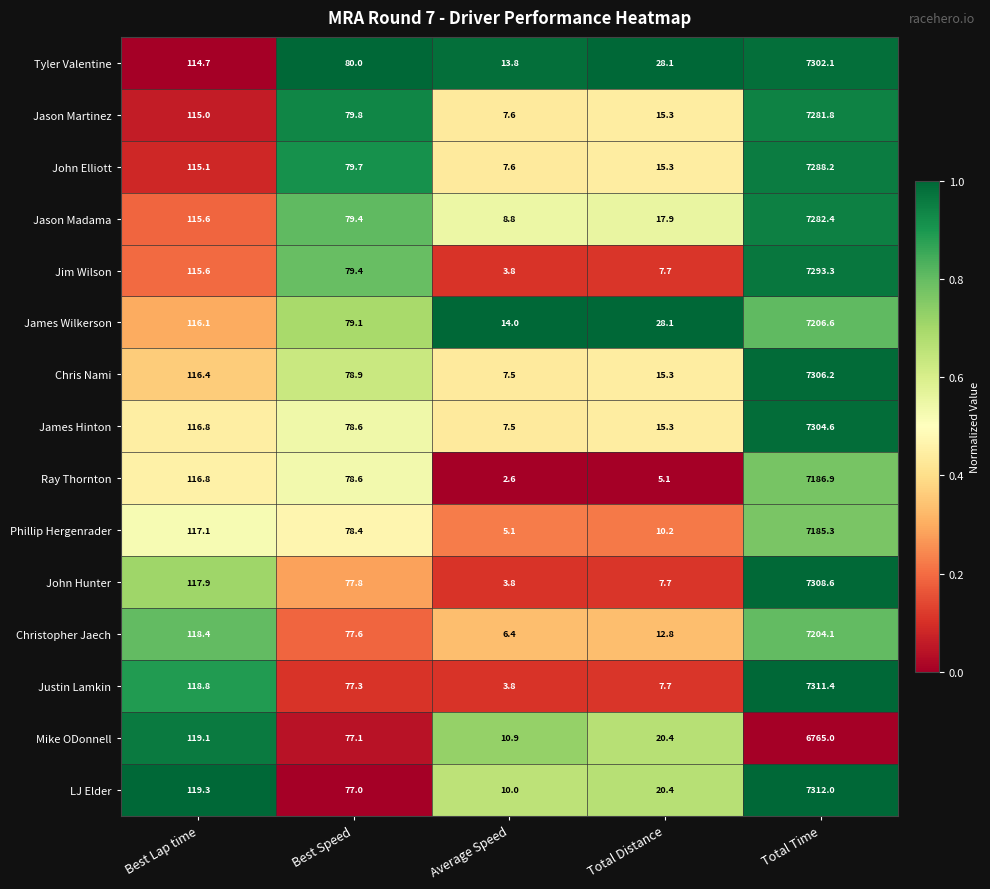

What is the difference between the Justin Lamkin values at Best Lap time and Average Speed?

115.0